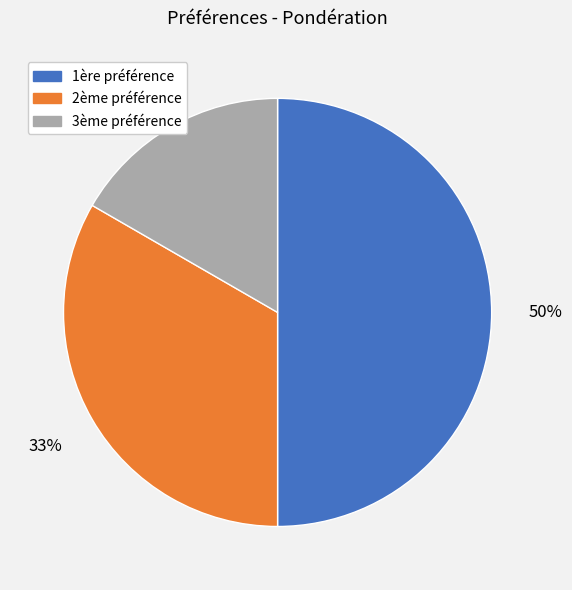

Rank the categories by value from lowest to highest.

3ème préférence, 2ème préférence, 1ère préférence